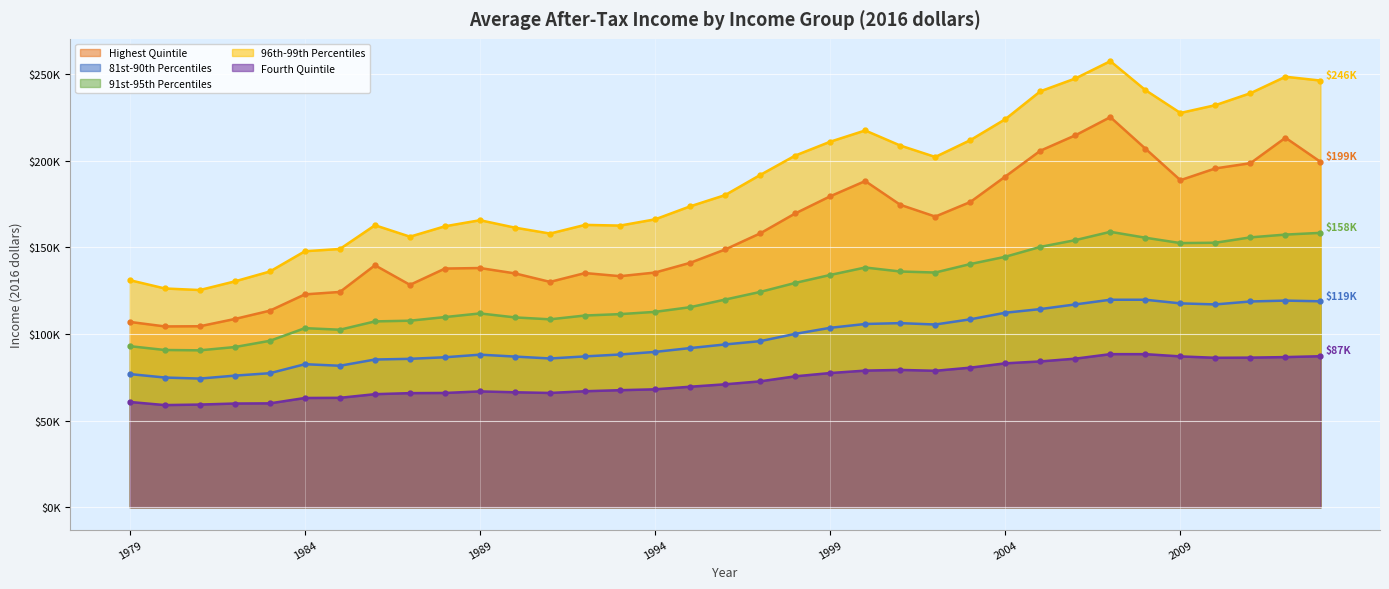

Between 2001 and 2010, which is larger?

2010